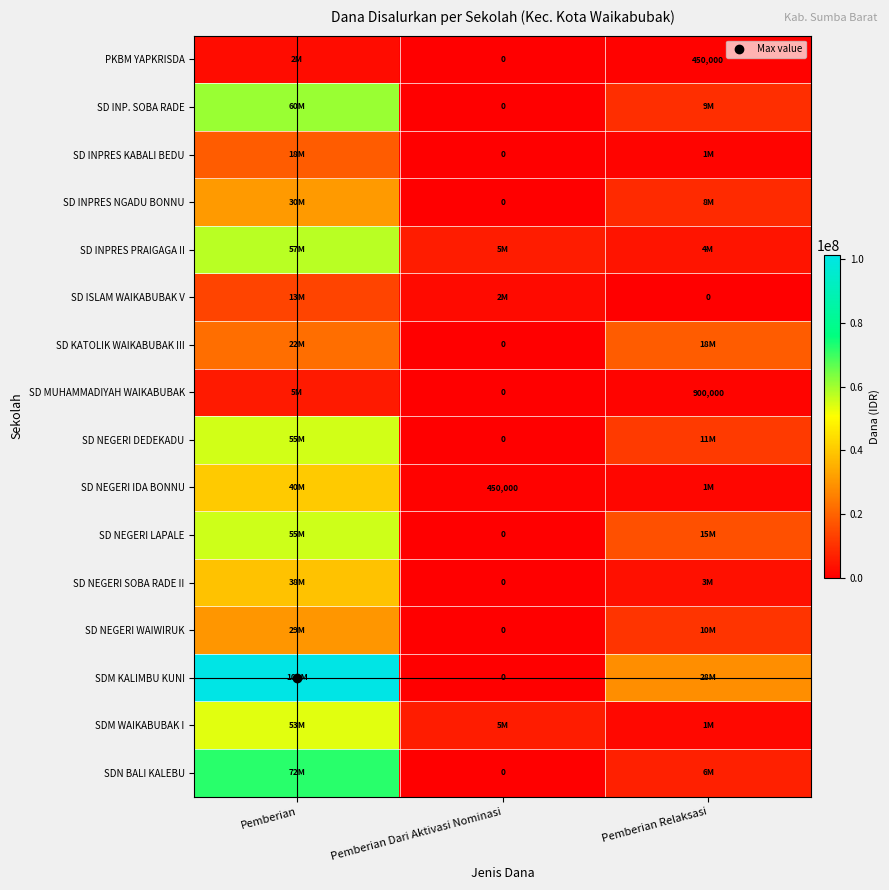

Which series has the largest range (max minus min)?

SDM KALIMBU KUNI